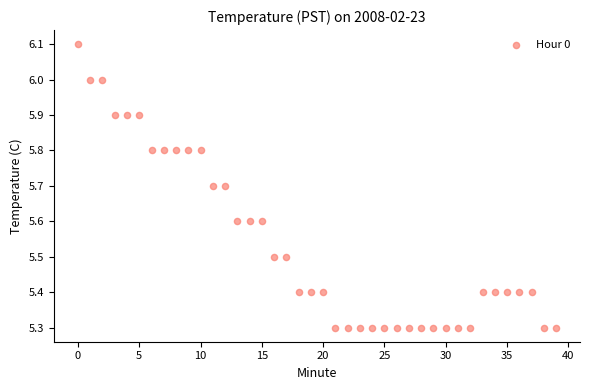

What is the range of Y values (max minus min)?

0.8